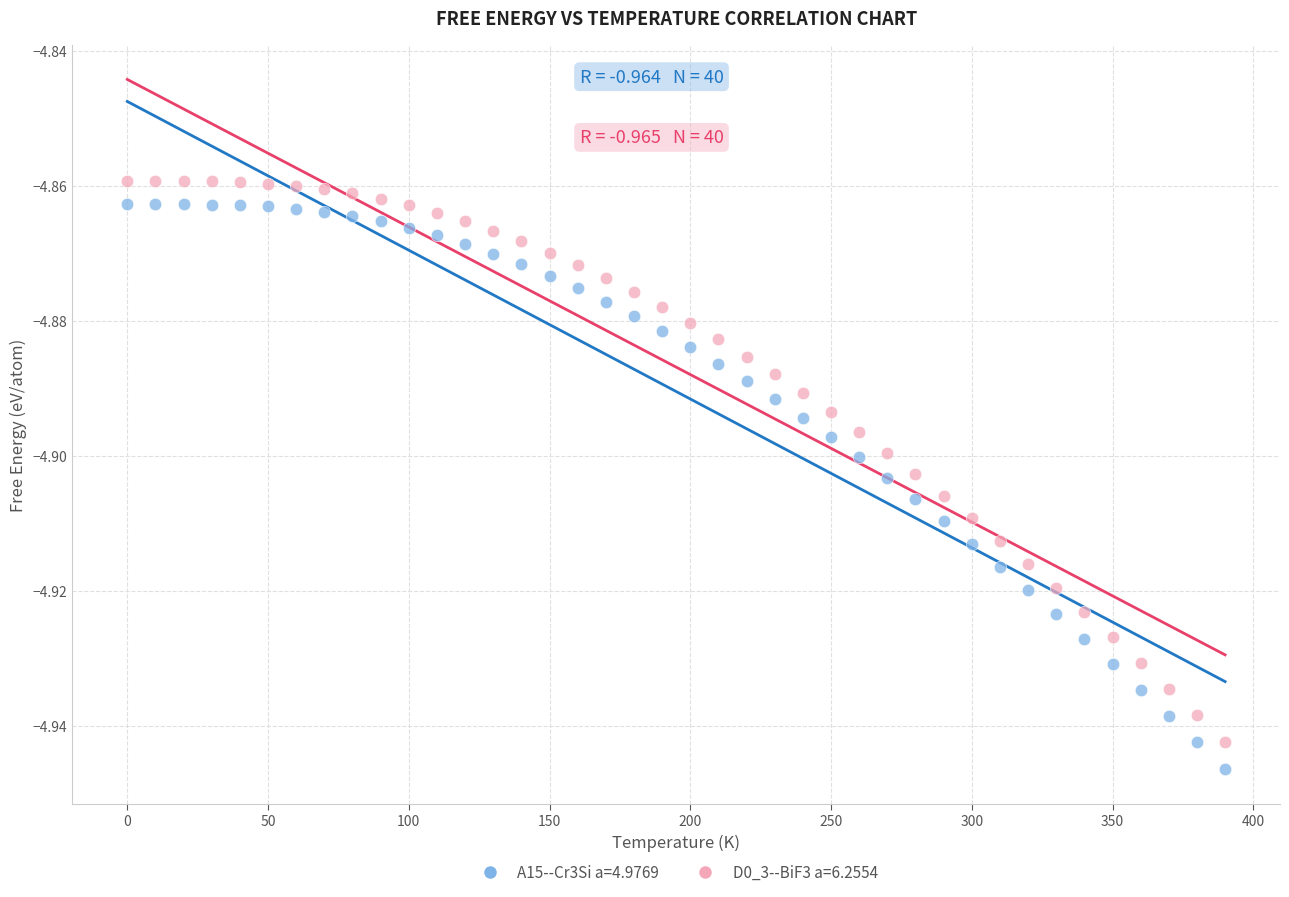

What are all the series names shown in the legend?

A15--Cr3Si a=4.9769, D0_3--BiF3 a=6.2554